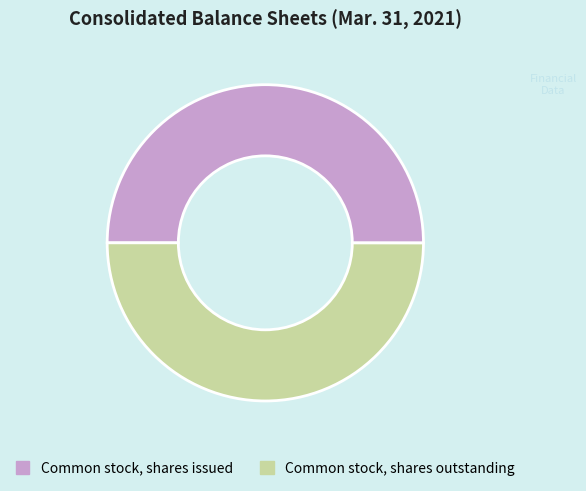

True or false: Common stock, shares issued accounts for 50% of the total.

True